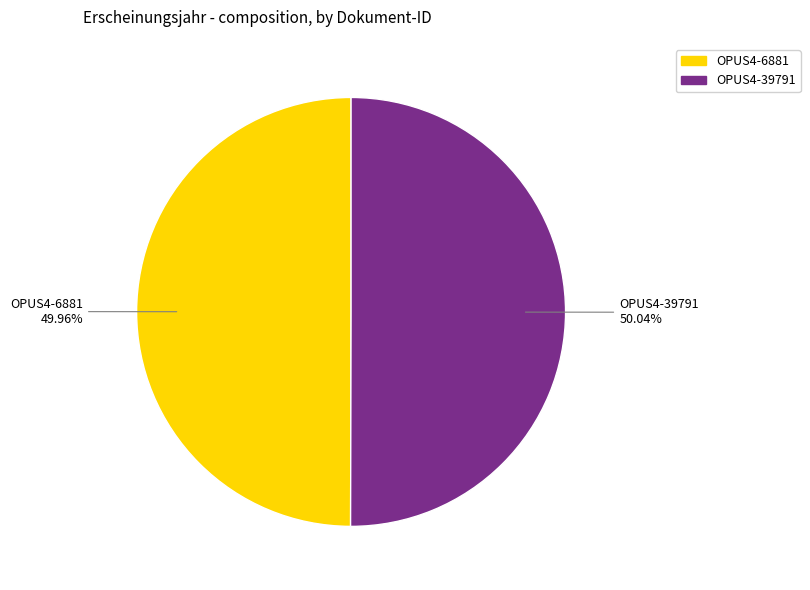

To the nearest percent, what is the average slice percentage?

50%